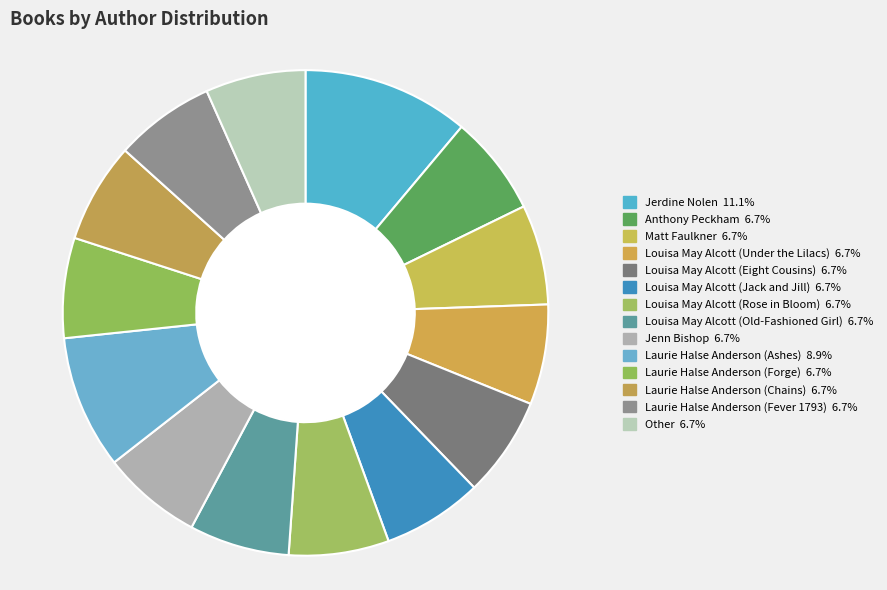

Count the number of slices in the pie.

14